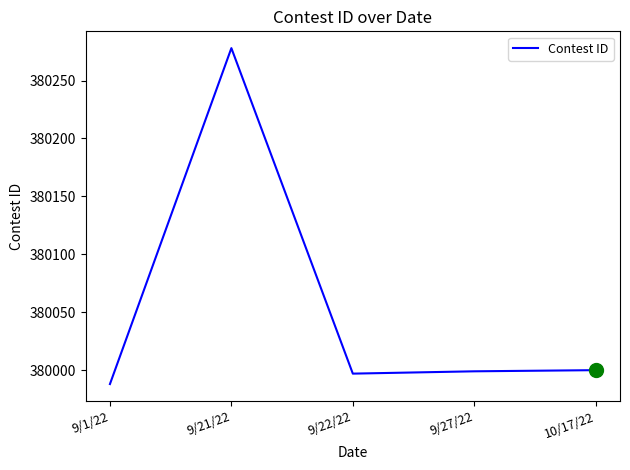

What is the change in value from 9/1/22 to 10/17/22?

+12